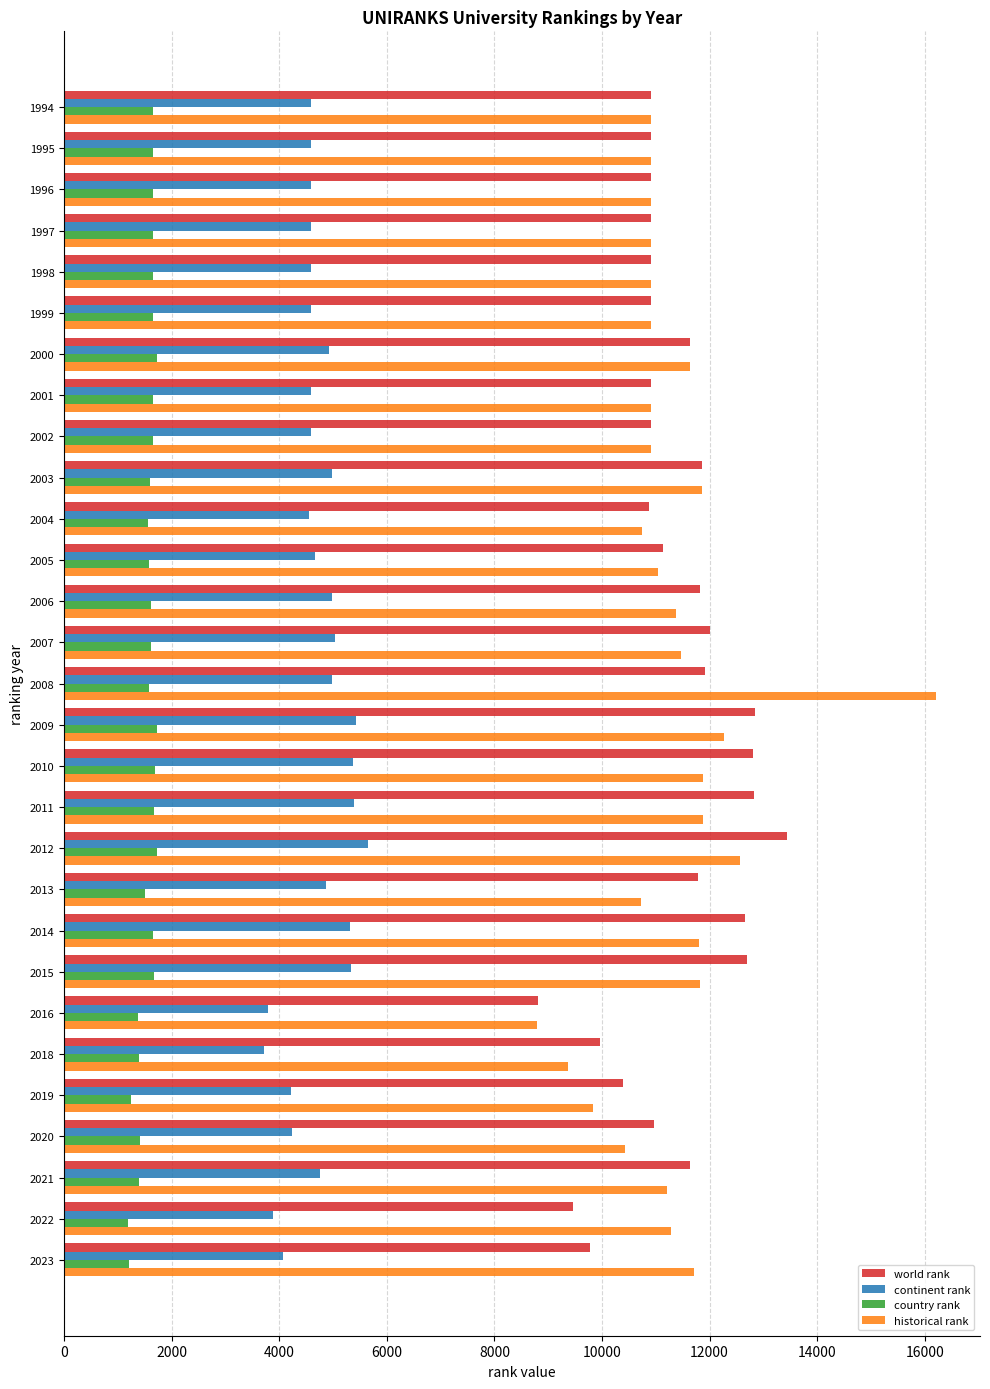

Which series has the widest spread of values?

historical rank